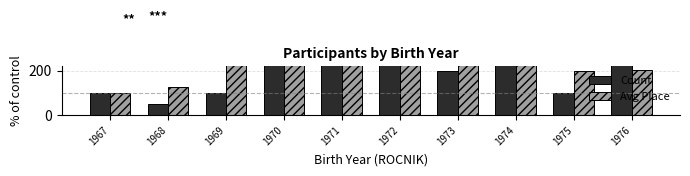

Read the Avg Place value at 1975.

200.0